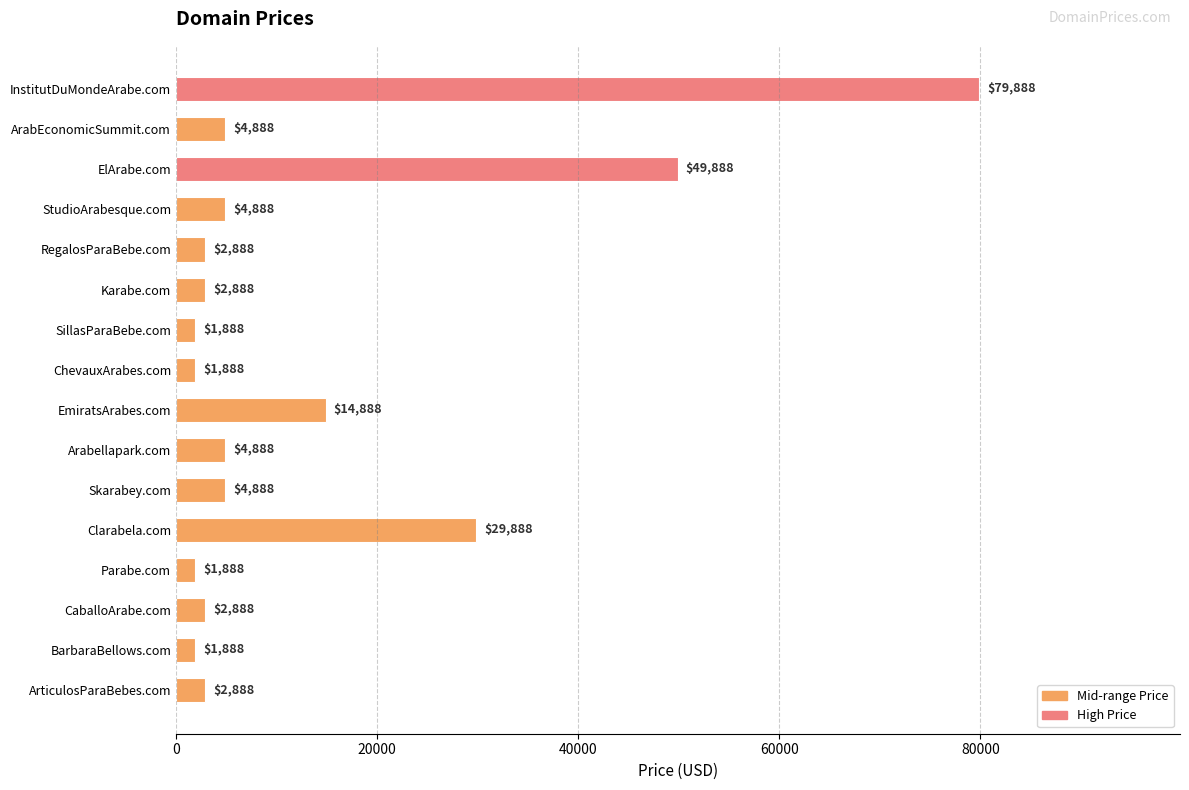

What is the label of the 12th bar from the bottom?

RegalosParaBebe.com